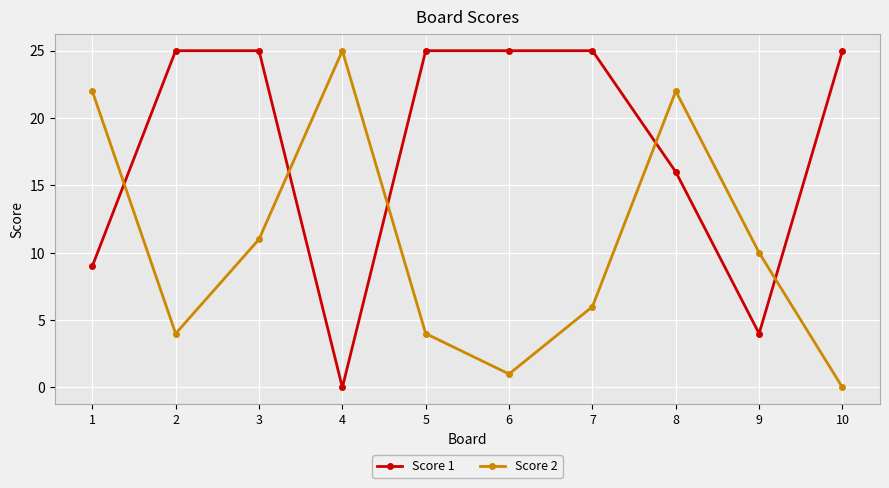

At which category is the sum across all series the highest?

8